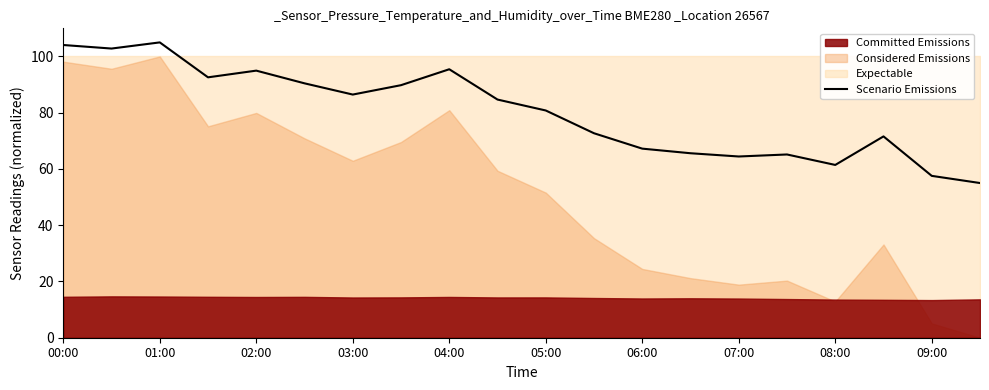

Is it true that the value at 15 is 93.0?

False